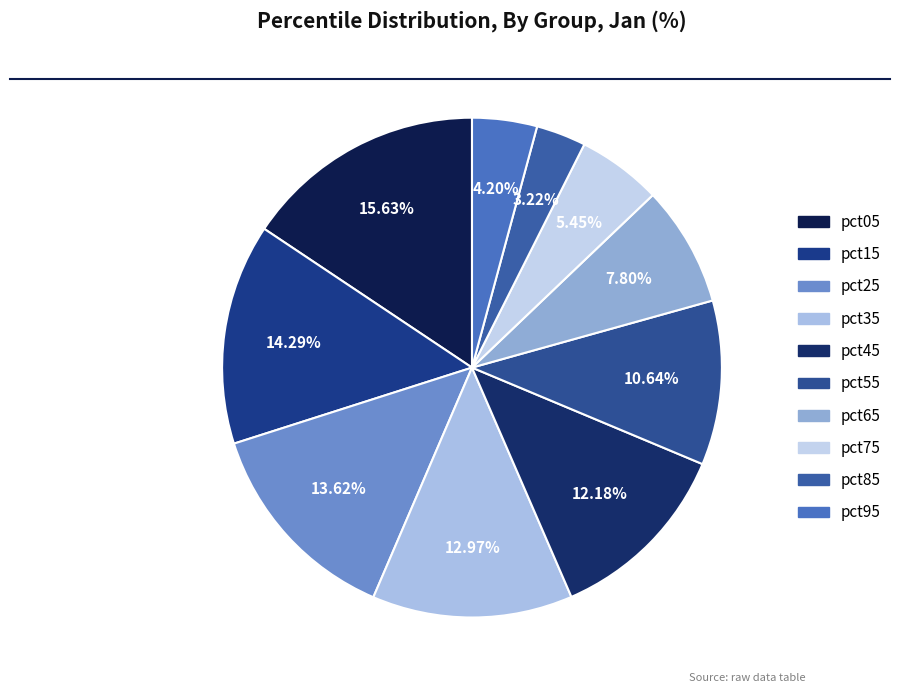

To the nearest percent, what is the difference between the largest and smallest slice percentages?

12%